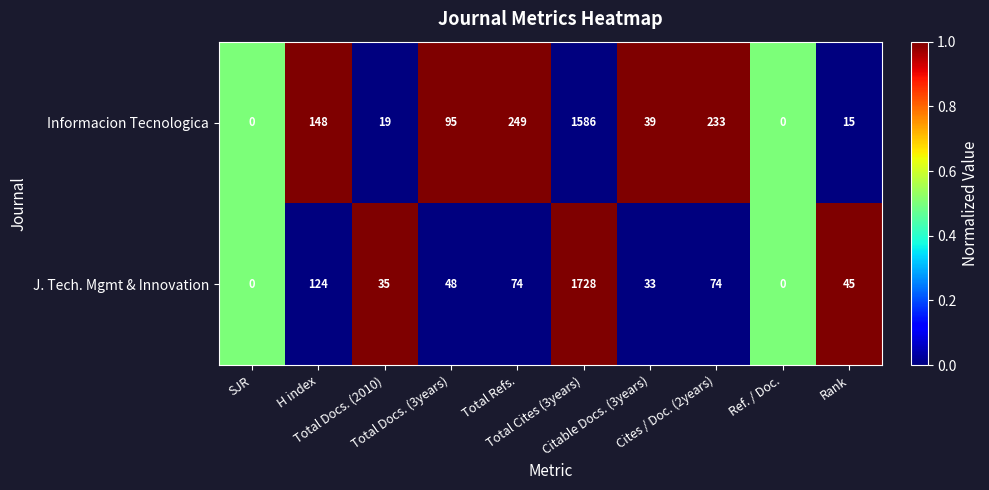

Between H index and Total Refs., which series saw the biggest shift?

Informacion Tecnologica